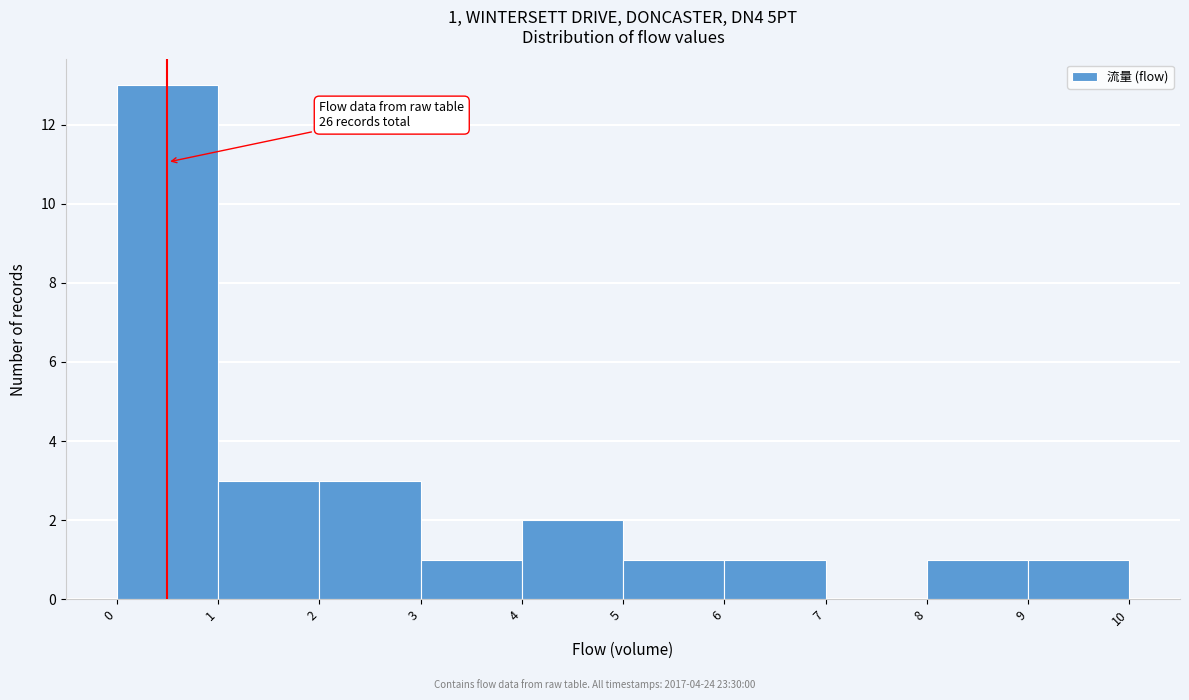

Over which range of the x-axis is the bar tallest?

0 to 1